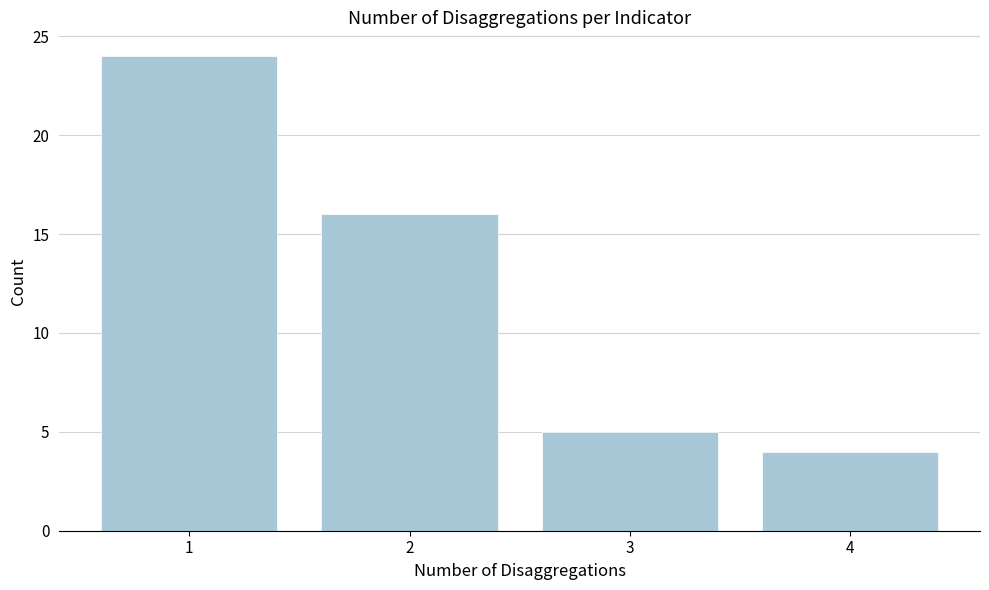

Reading right to left, what are all the values shown in this chart?

4=4	3=5	2=16	1=24